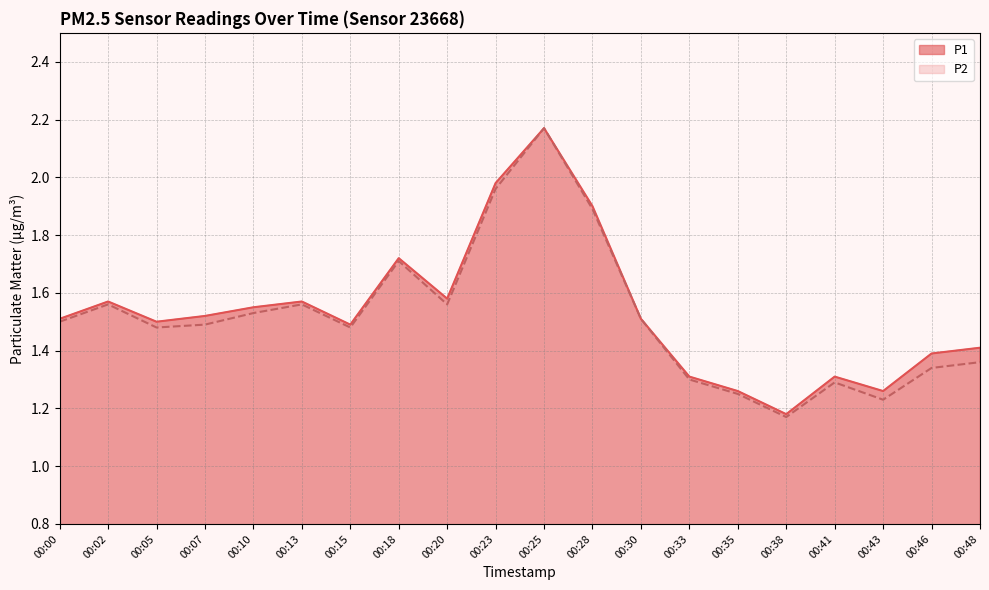

Which series has the largest range (max minus min)?

P2